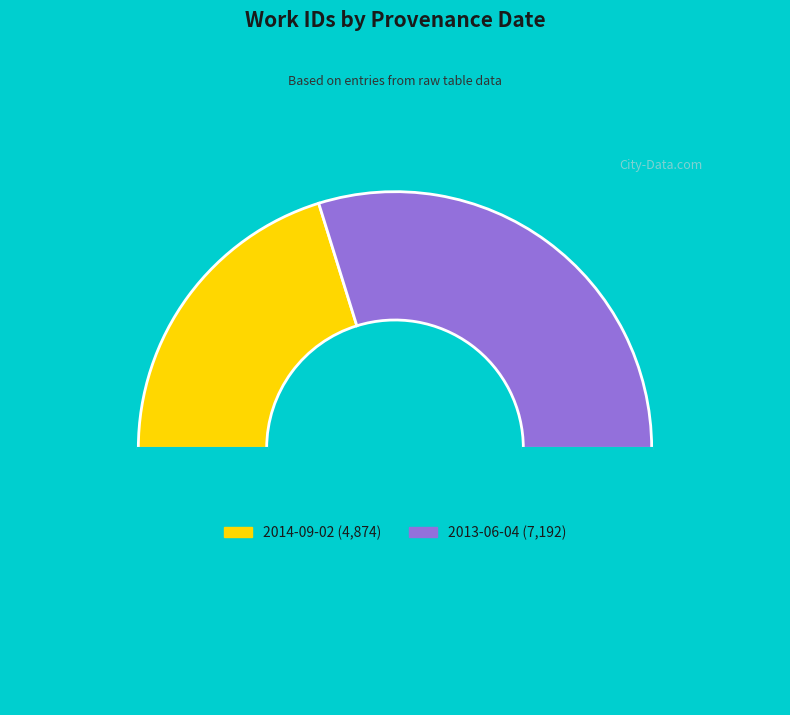

How many slices are in this pie chart?

3